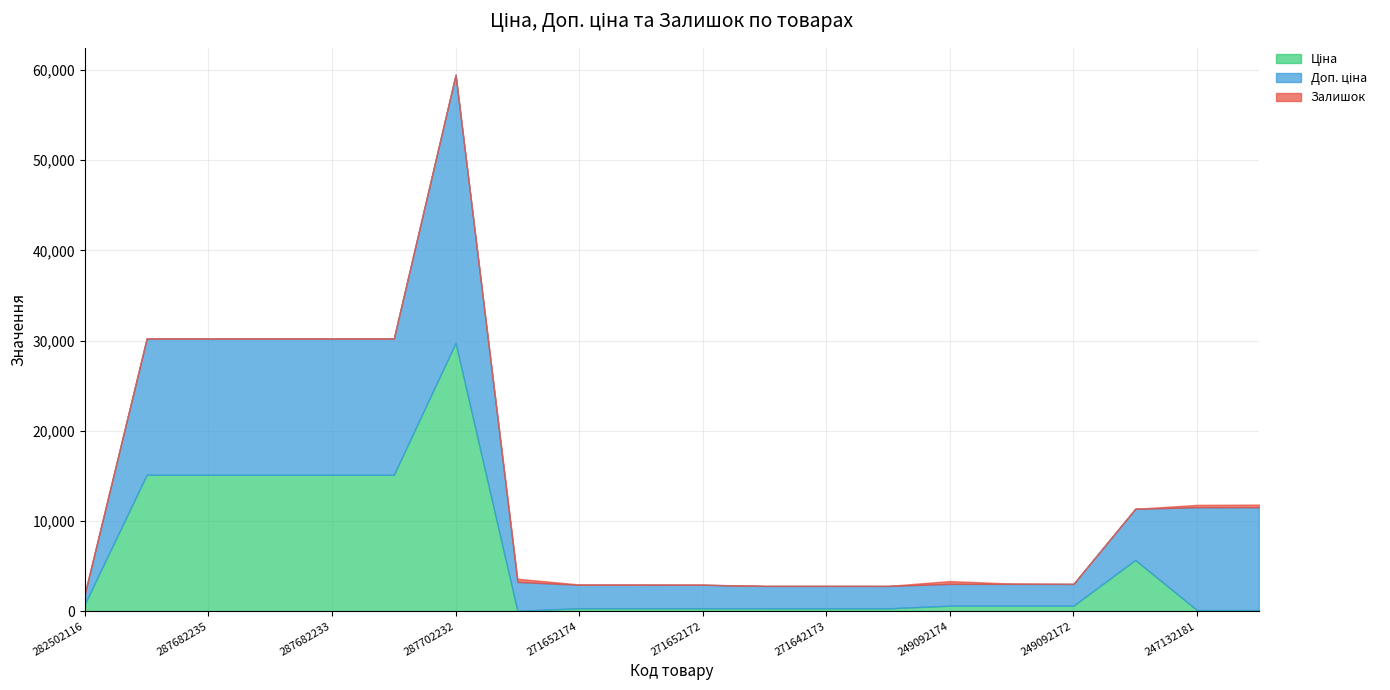

What is the value of the Доп. ціна point at the 13th from the left?

2482.4